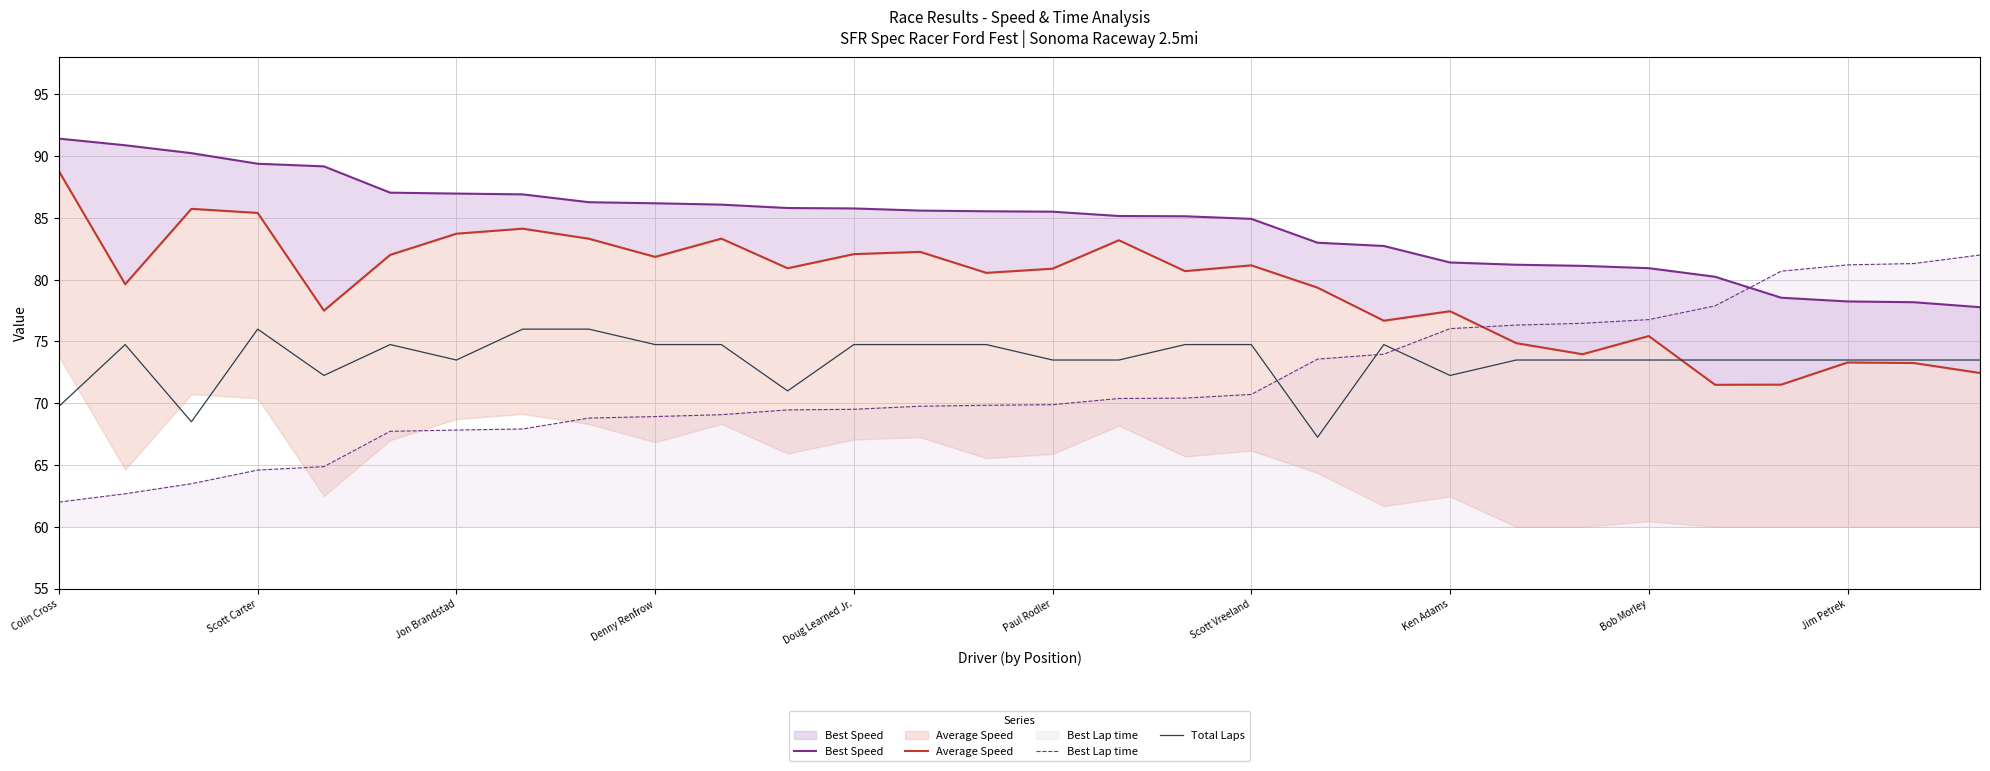

Where does the Average Speed series first go above 80?

Colin Cross